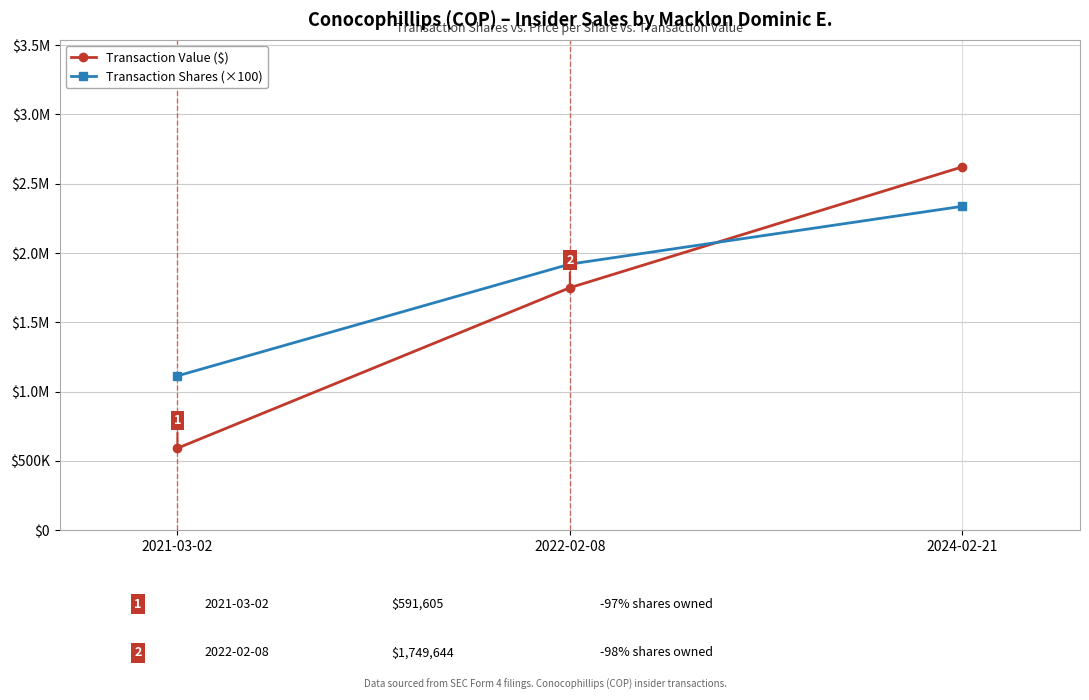

List the series in order of their overall mean, lowest first.

Transaction Value ($), Transaction Shares (×100)